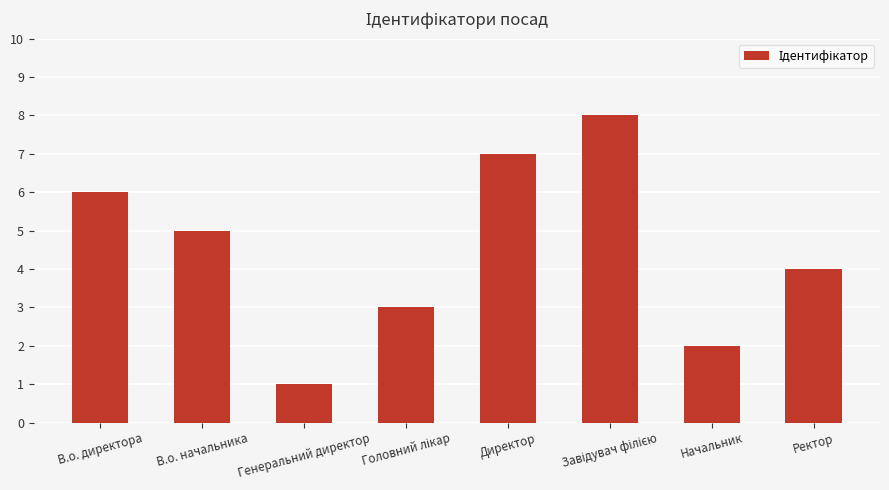

How many data points does each series have?

8